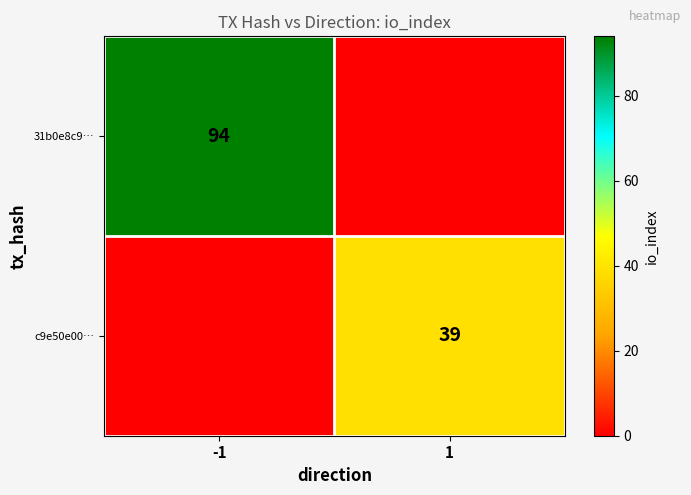

The value of 31b0e8c9… at -1 is 124. True or false?

False